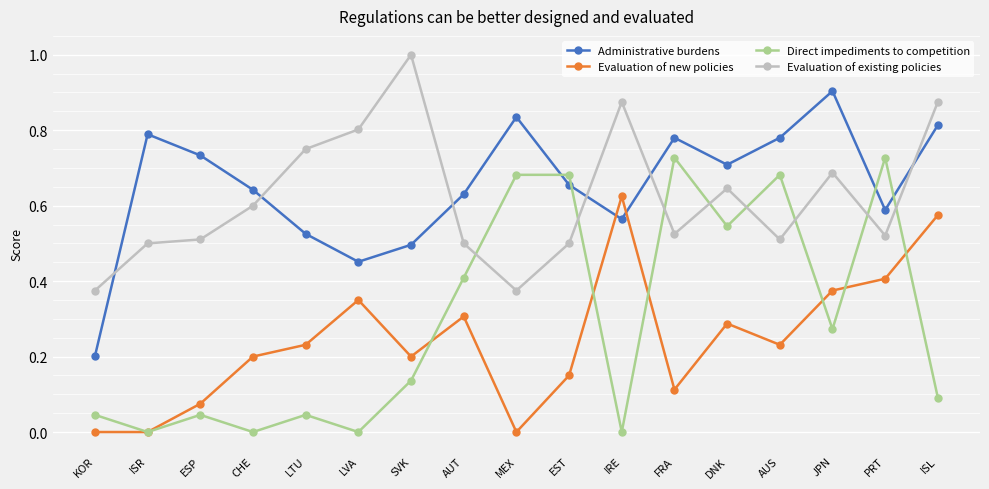

What position from the right is DNK?

5